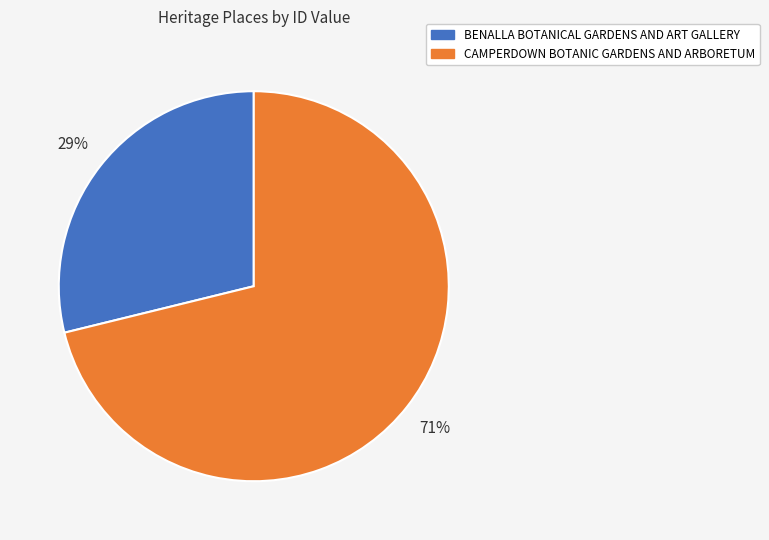

How many segments does this pie chart have?

2